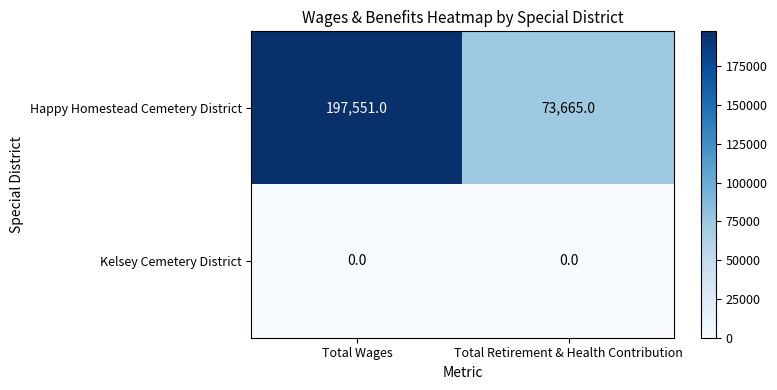

Between Total Wages and Total Retirement & Health Contribution, which series saw the biggest shift?

Happy Homestead Cemetery District